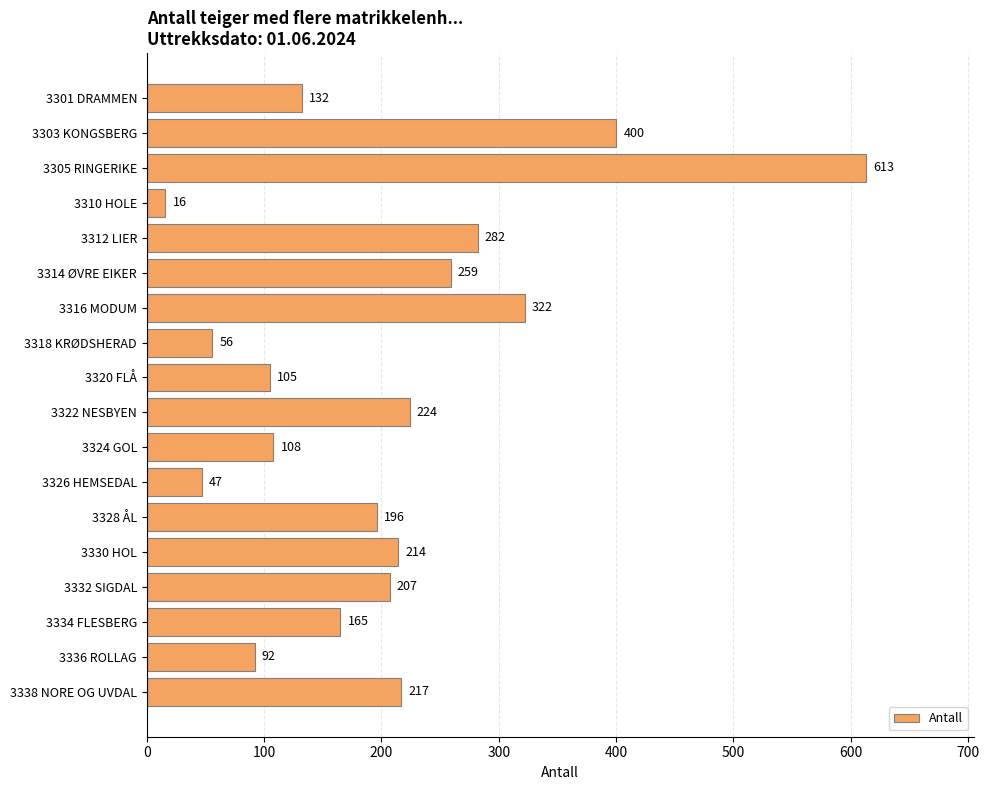

How many values are below 207?

9